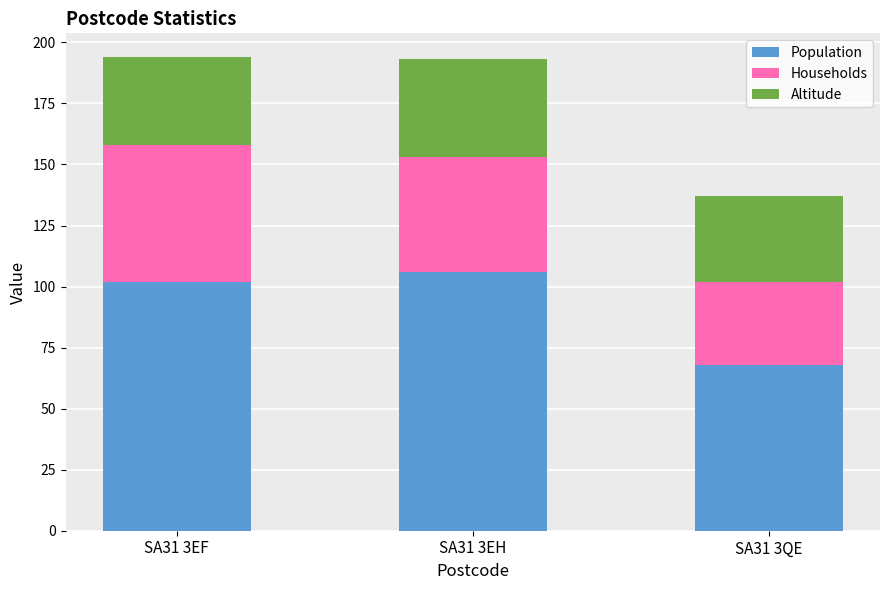

What is the total value across all series at SA31 3EH?

193